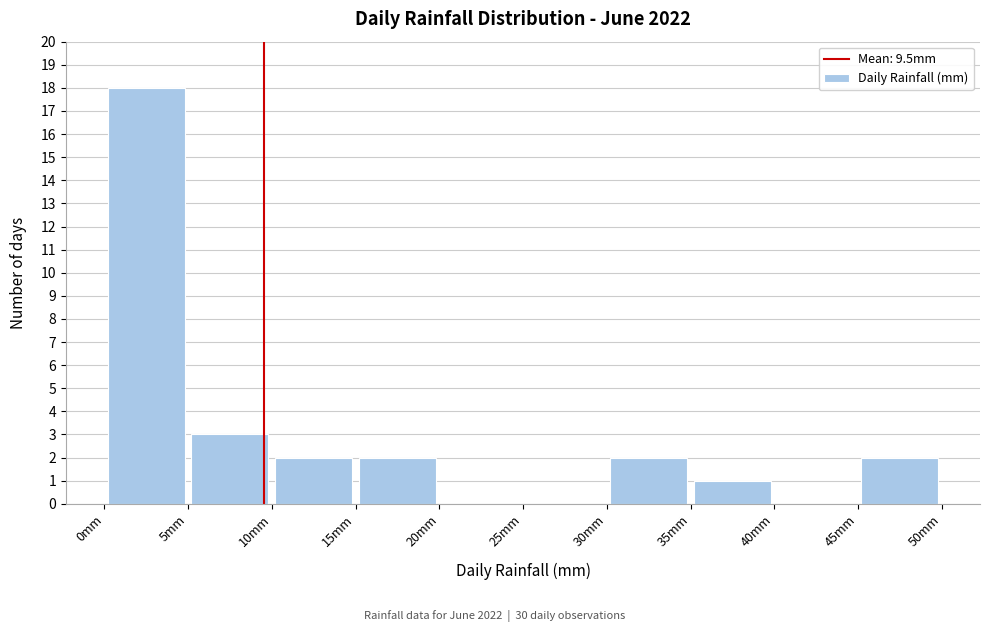

Reading left to right, transcribe this chart: for each bar, give the range it covers on the x-axis and its height. The values are not printed on the chart, so give them approximately, as read against the axis.

0 to 5: 18
5 to 10: 3
10 to 15: 2
15 to 20: 2
20 to 25: 0
25 to 30: 0
30 to 35: 2
35 to 40: 1
40 to 45: 0
45 to 50: 2